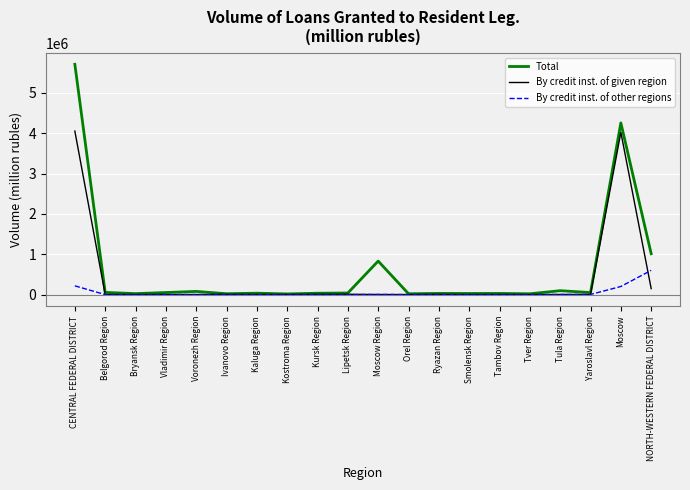

At which category is the sum across all series the highest?

CENTRAL FEDERAL DISTRICT